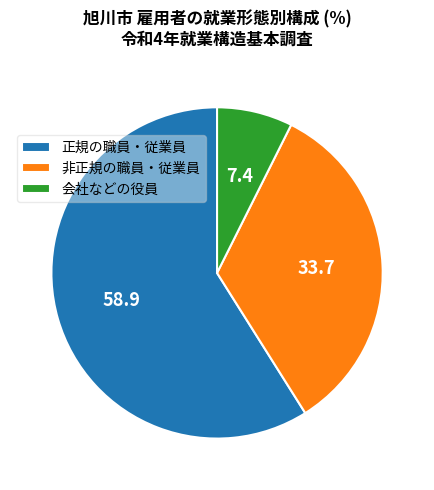

Is the sum of 会社などの役員 and 非正規の職員・従業員 greater than half?

No